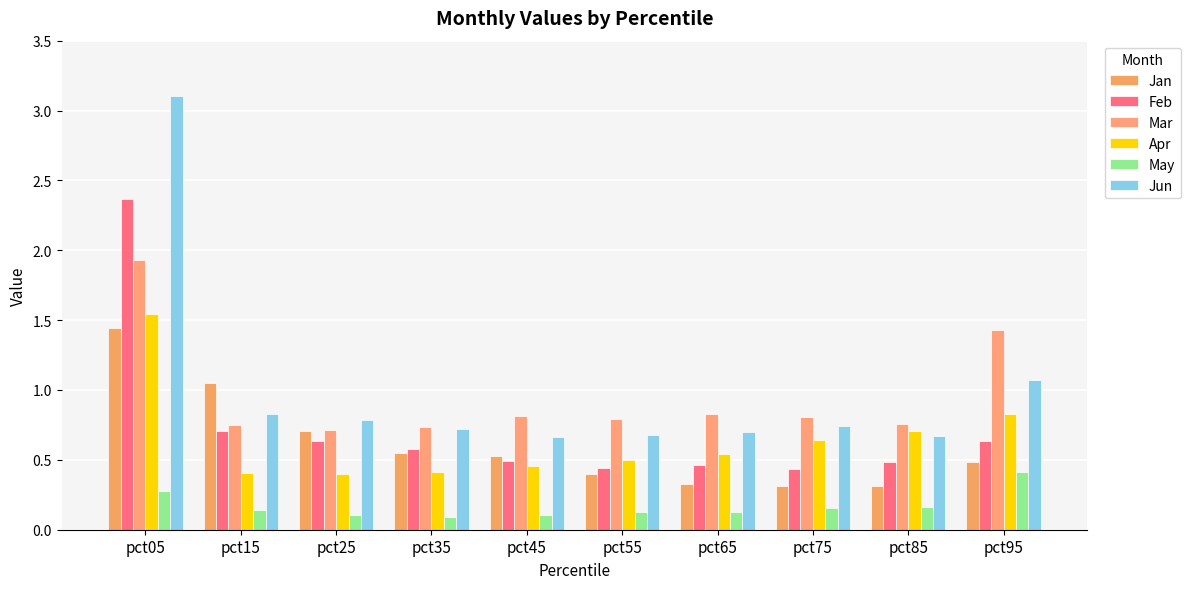

At which label does Apr reach its minimum?

pct25